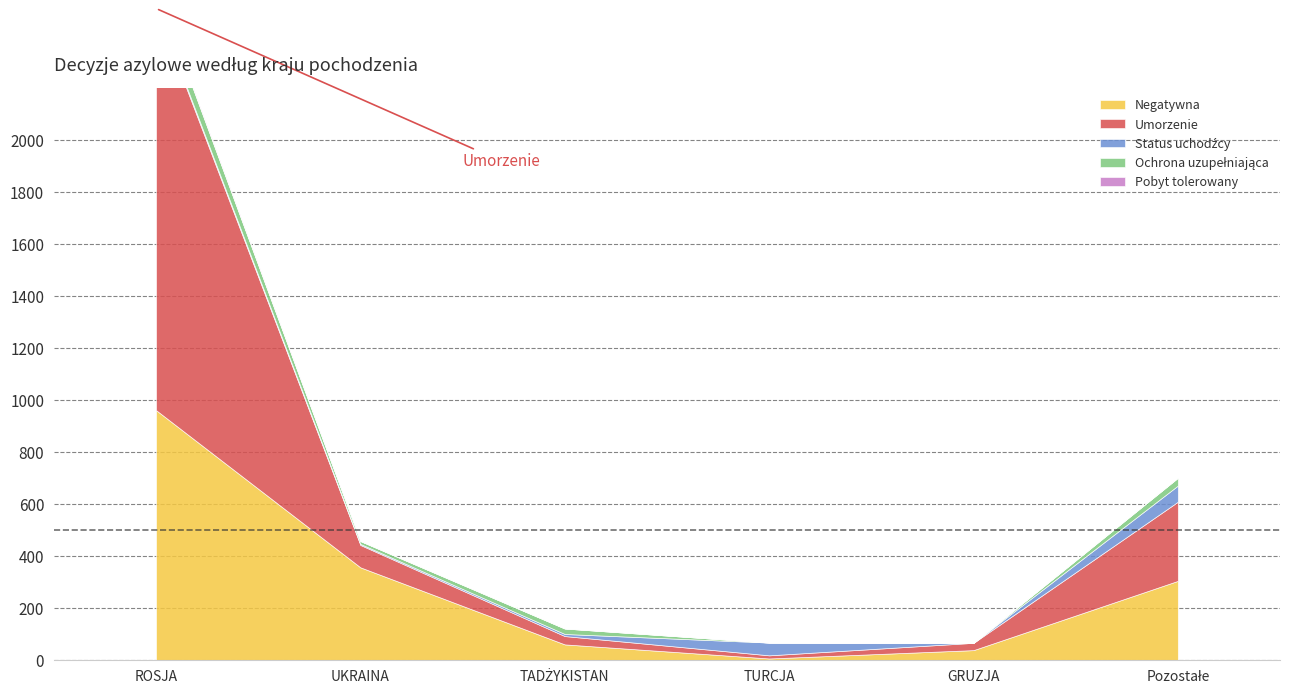

Which series has the widest spread of values?

Umorzenie